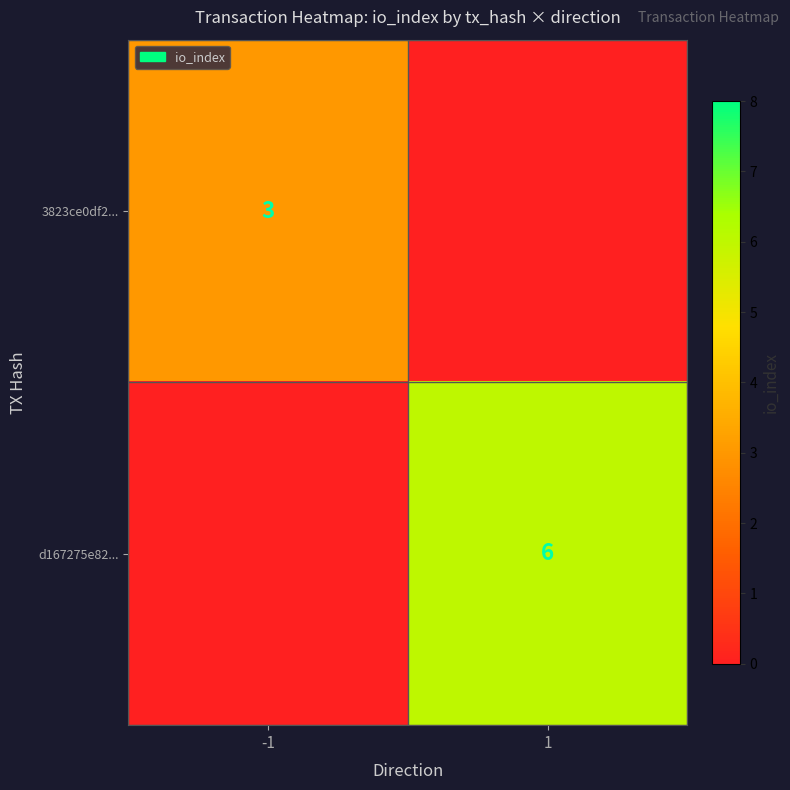

The value of d167275e82... at 1 is 3. True or false?

False